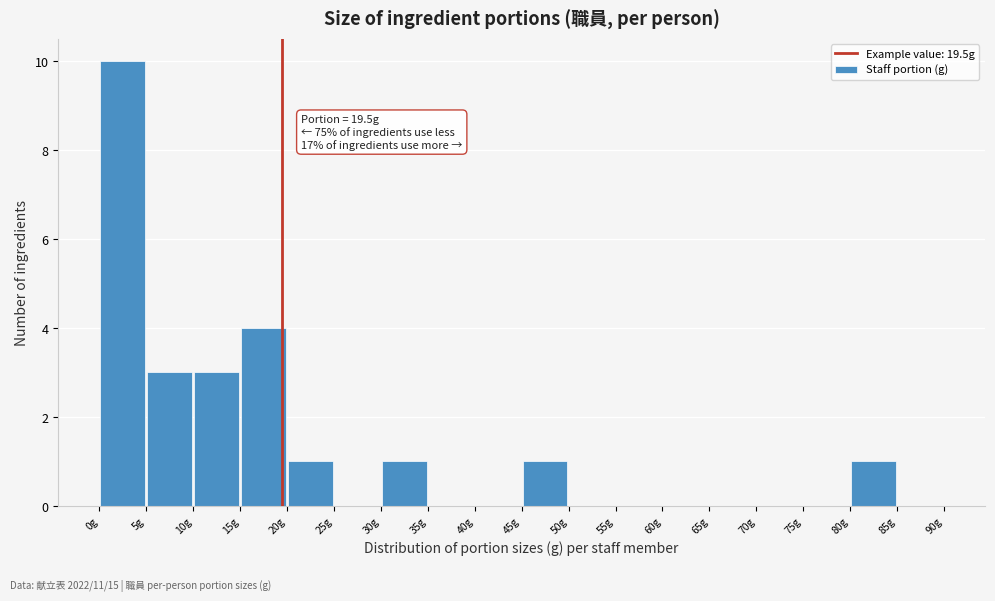

Which range on the x-axis has the tallest bar?

0 to 5